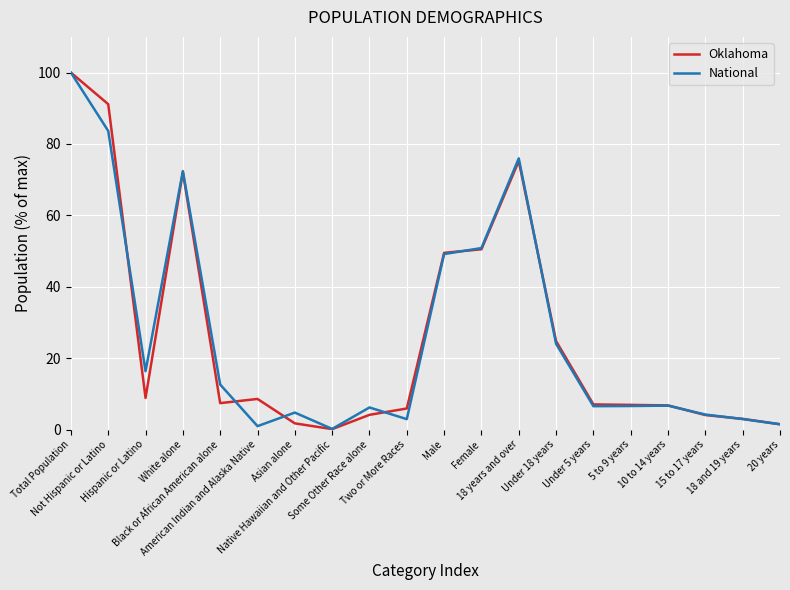

Is the value of Oklahoma at 15 to 17 years greater than the value of National at Under 5 years?

No